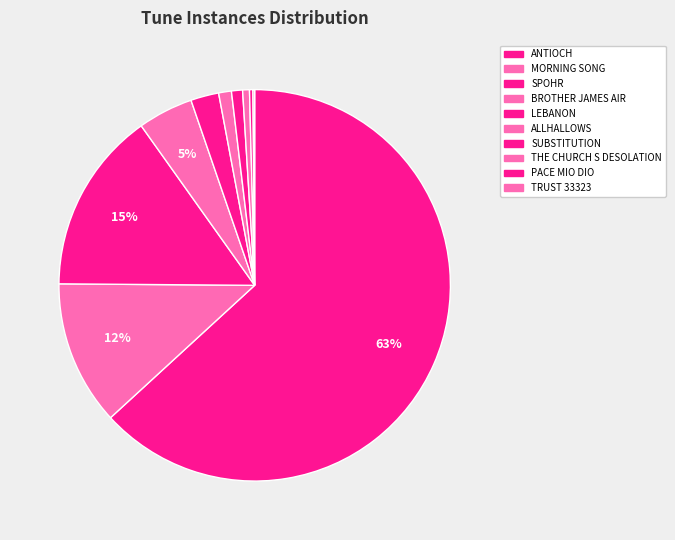

To the nearest percent, what is the combined percentage of ALLHALLOWS and MORNING SONG?

13%